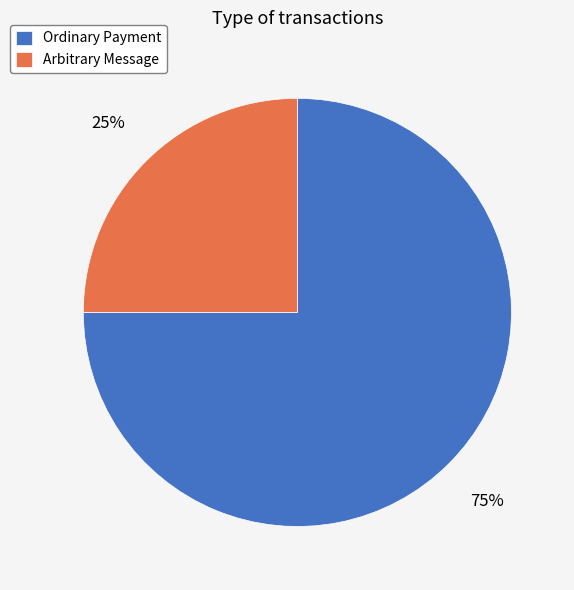

Rank the categories by value from lowest to highest.

Arbitrary Message, Ordinary Payment